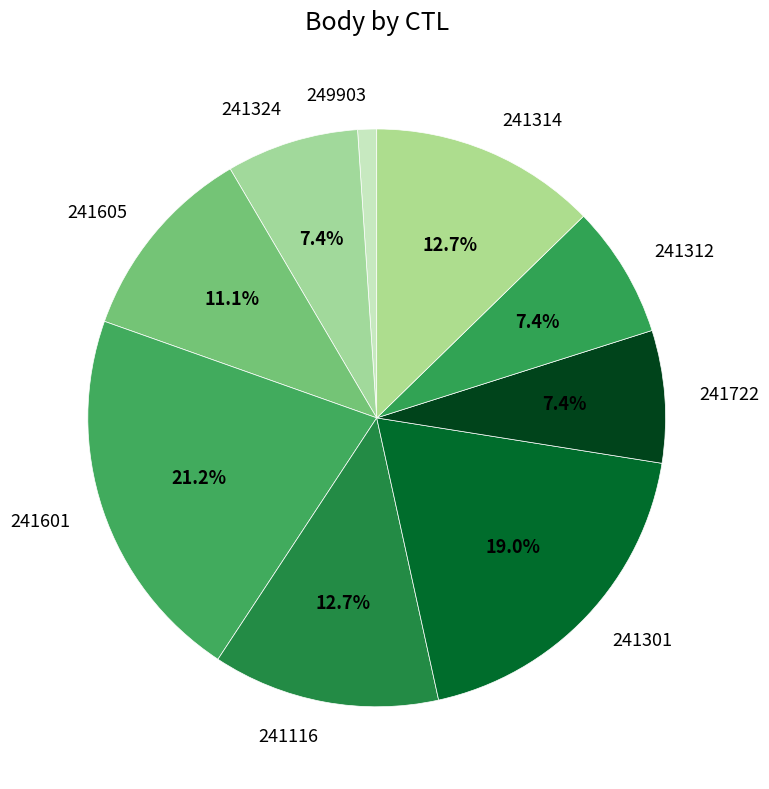

To the nearest percent, what is the average slice percentage?

11%